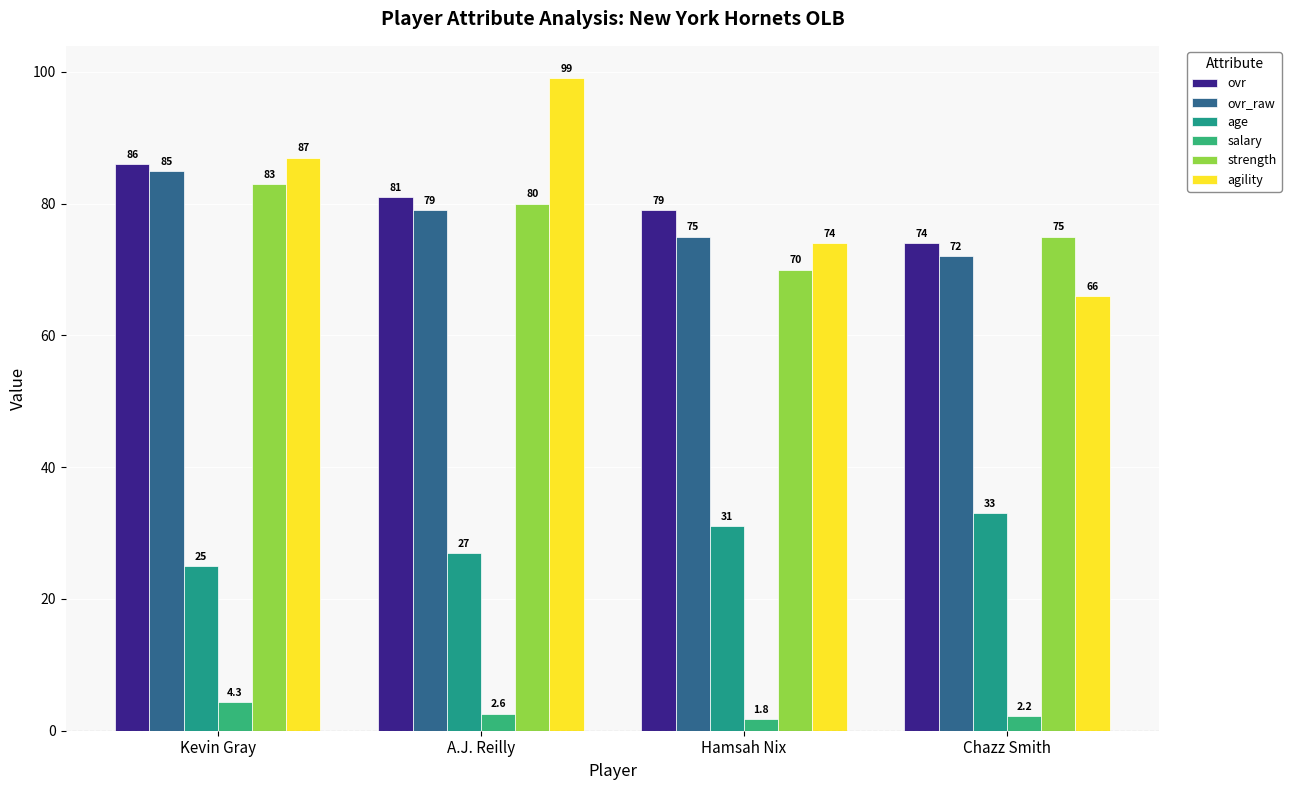

Where does the ovr_raw series first go above 79?

Kevin Gray